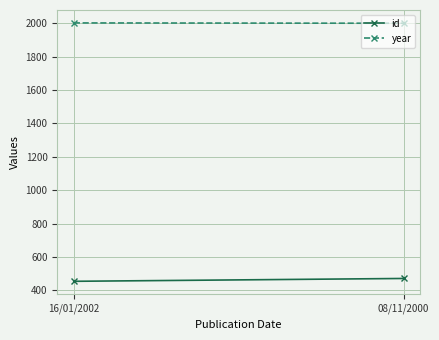

List the series in order of their overall mean, lowest first.

id, year